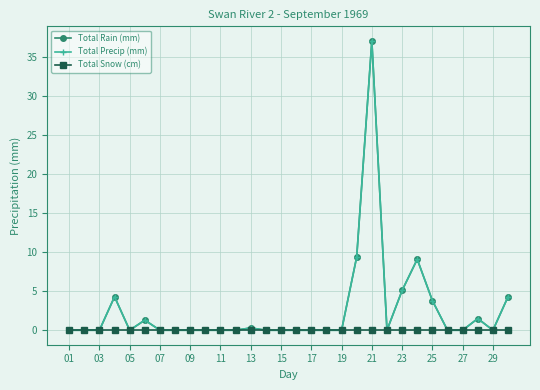

Does the chart have visible grid lines?

Yes